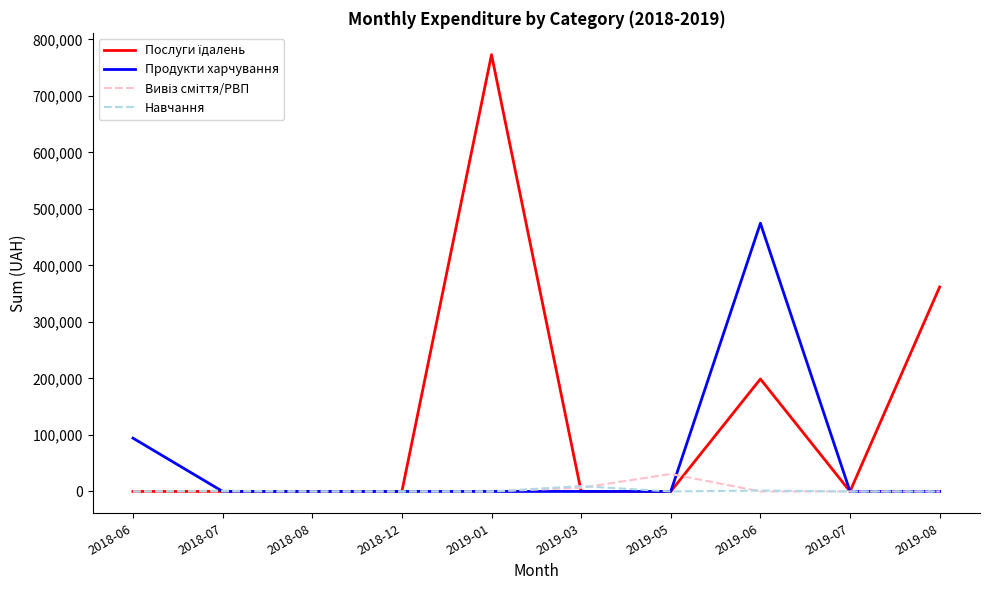

True or false: Продукти харчування has a value of 0.0 at 2019-05.

True